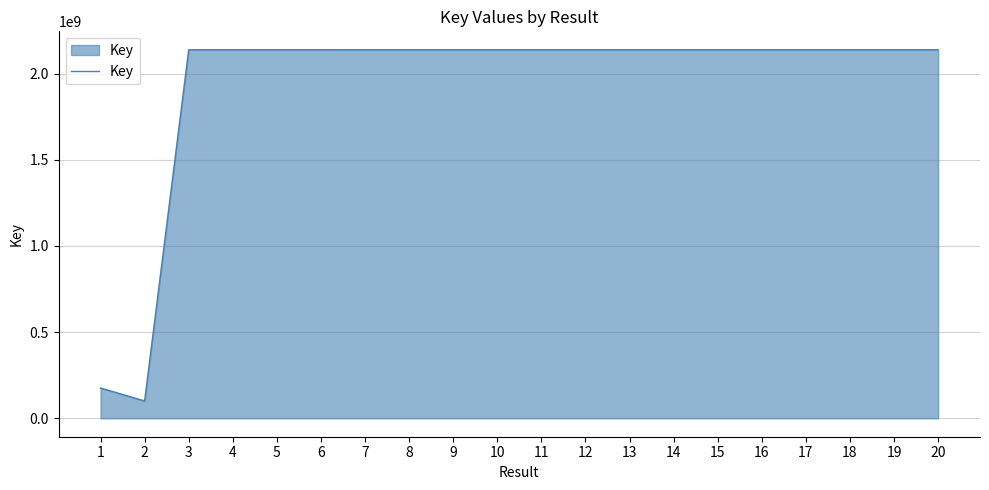

The value at 10 is 2137657508. True or false?

True